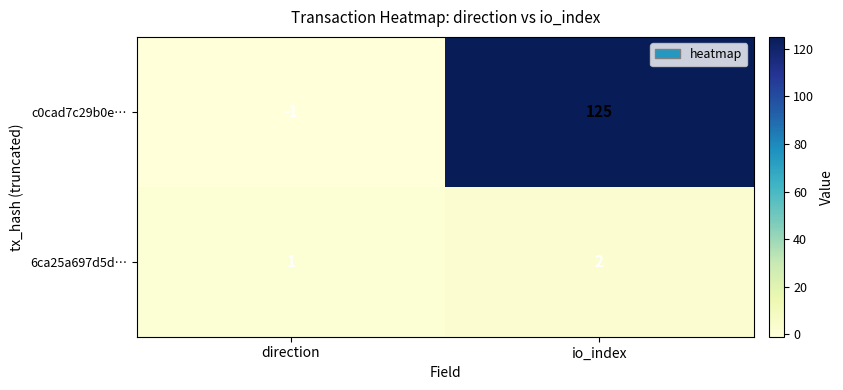

What is the spread (max minus min) of values at io_index?

123